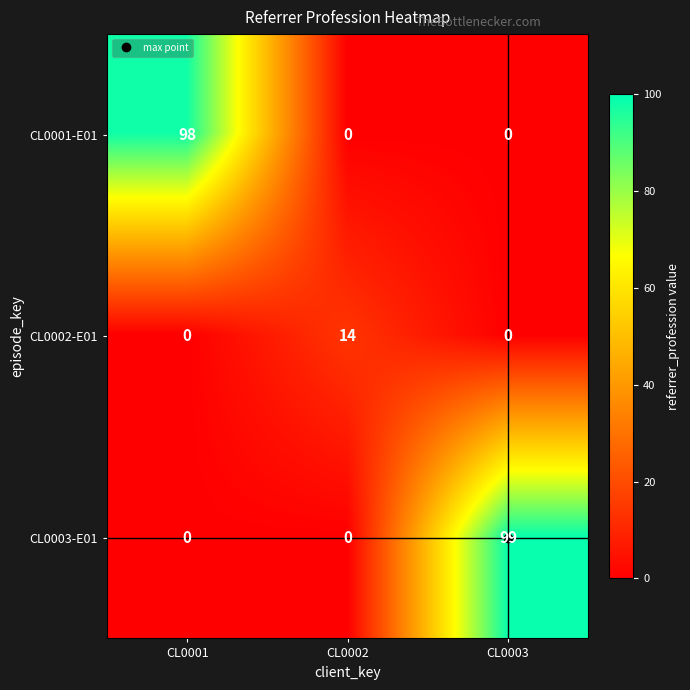

Is it true that CL0003-E01 equals 149 at CL0003?

False